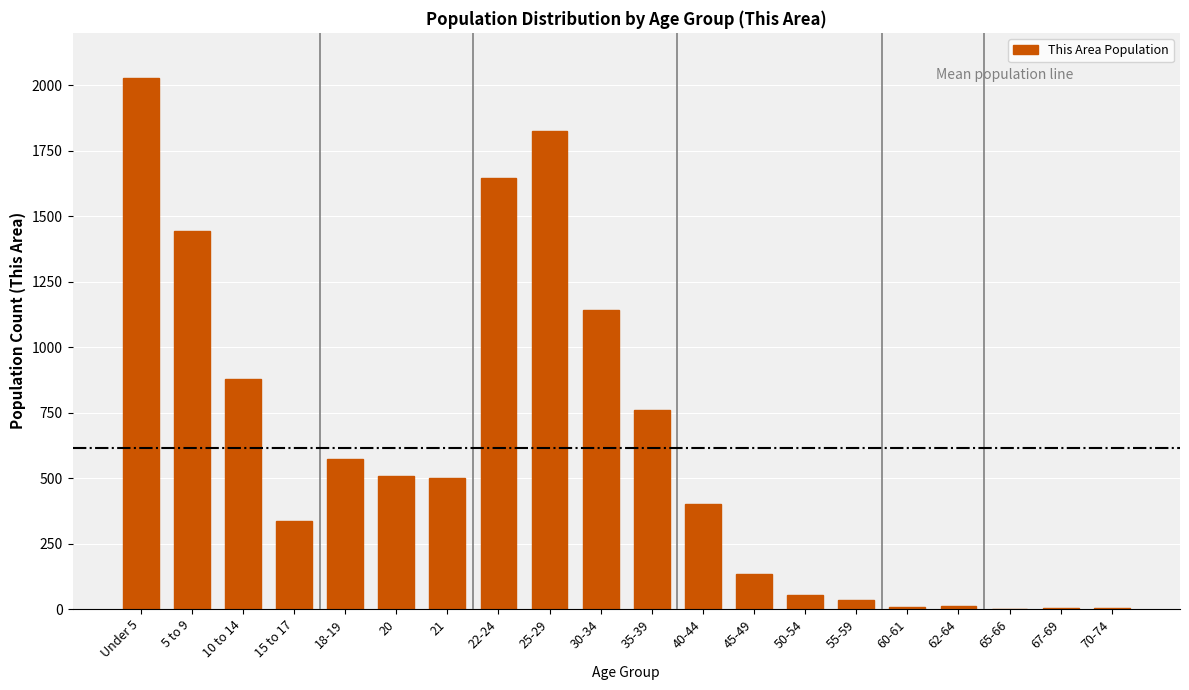

The value at 30-34 is 1140. True or false?

True